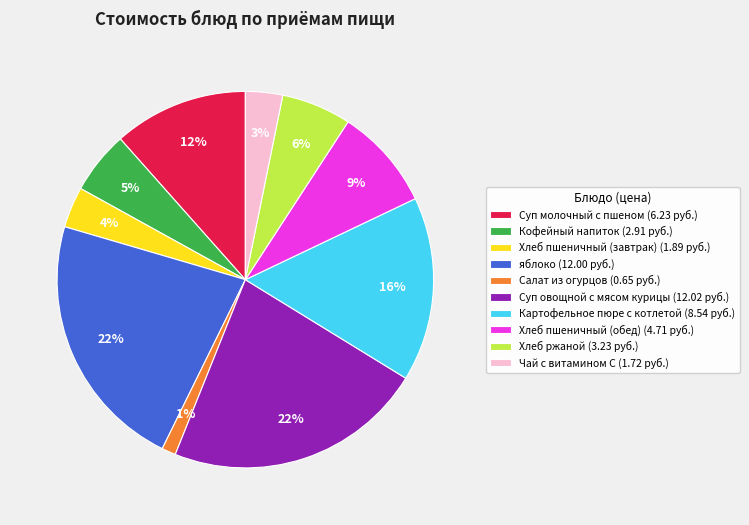

Which has a higher value, Хлеб пшеничный (обед) (4.71 руб.) or Картофельное пюре с котлетой (8.54 руб.)?

Картофельное пюре с котлетой (8.54 руб.)